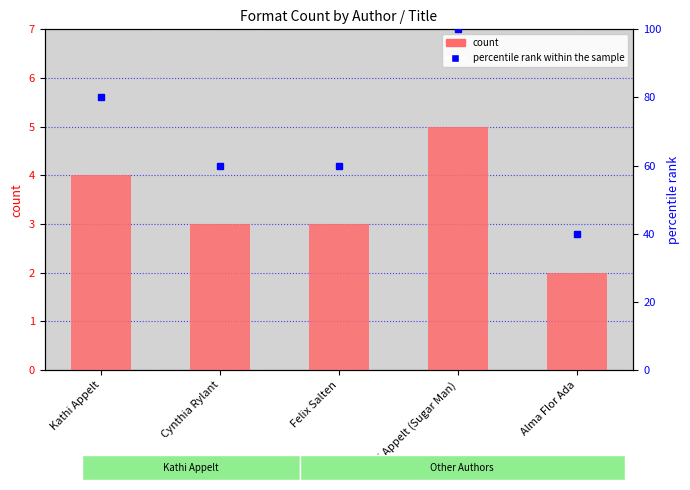

Reading left to right, transcribe all the data shown in this chart.

count: 4	3	3	5	2
percentile rank within the sample: 80	60	60	100	40